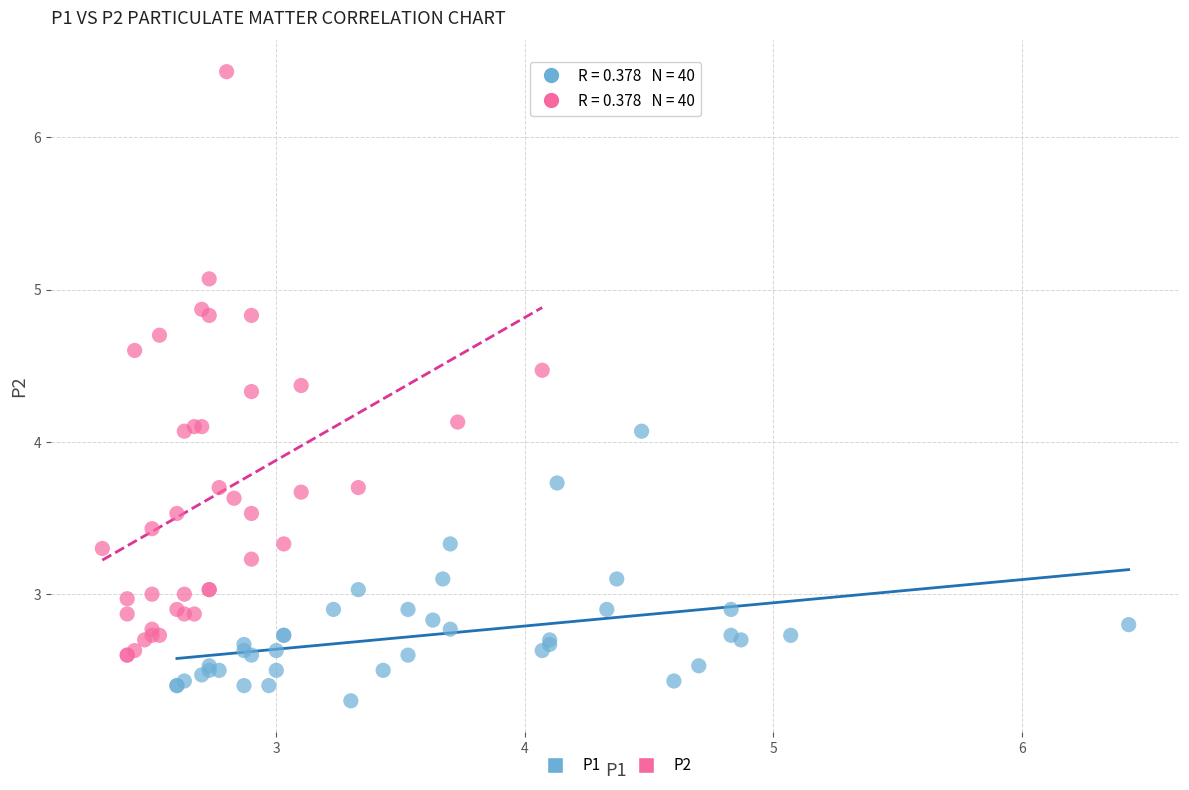

Which series reaches the minimum Y coordinate?

P1